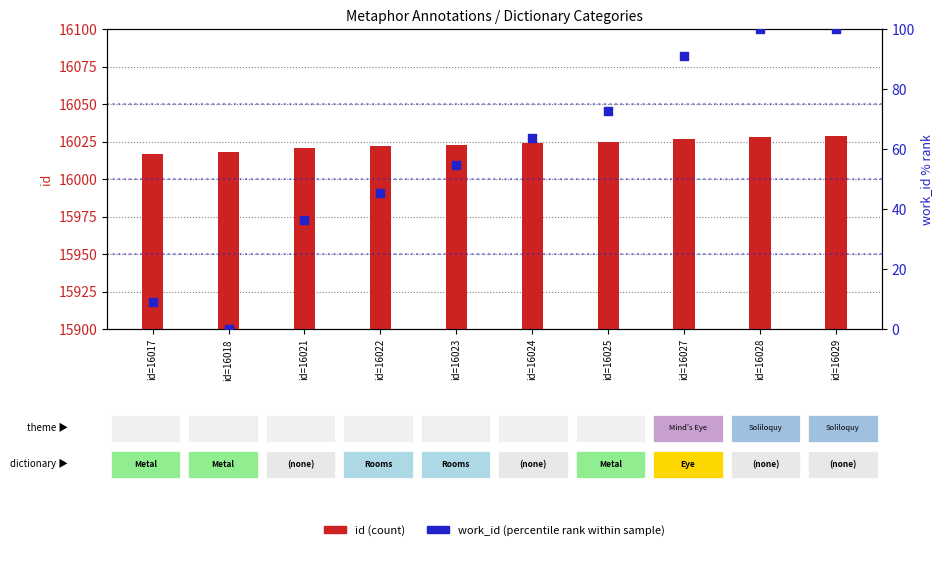

Which series contains the lowest Y value?

work_id (% rank)